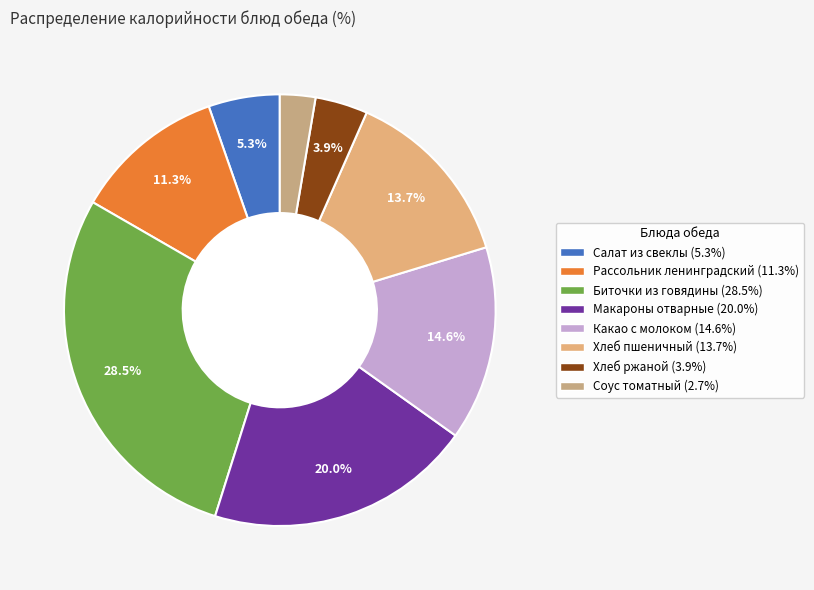

To the nearest percent, what is the average slice percentage?

12%